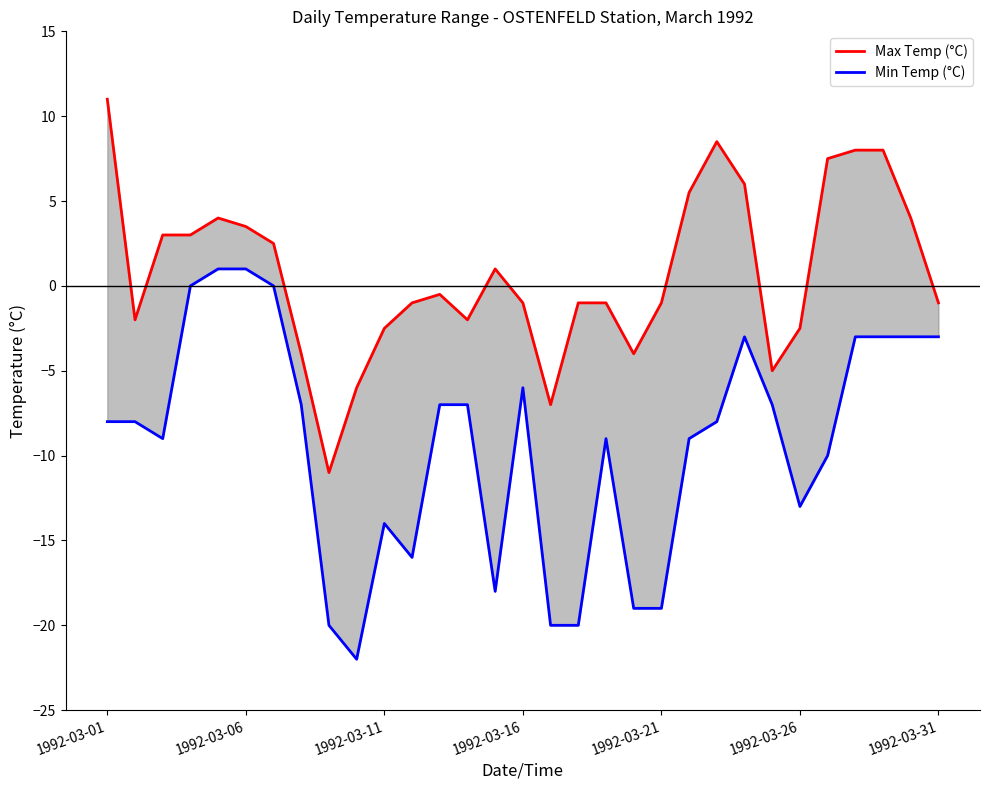

True or false: Max Temp (°C) has more than 2 points higher than both neighbors.

True